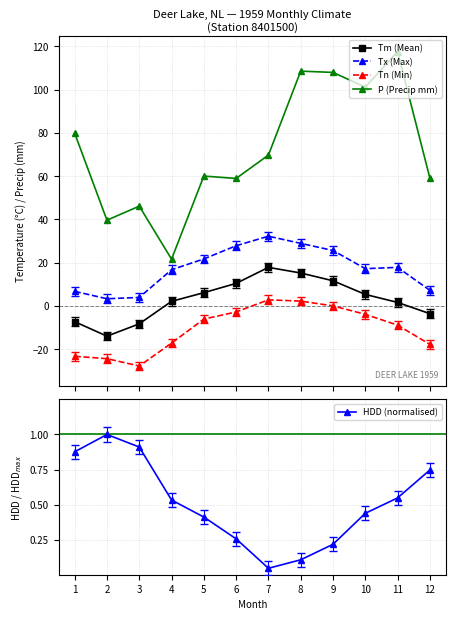

Does the chart have visible grid lines?

Yes